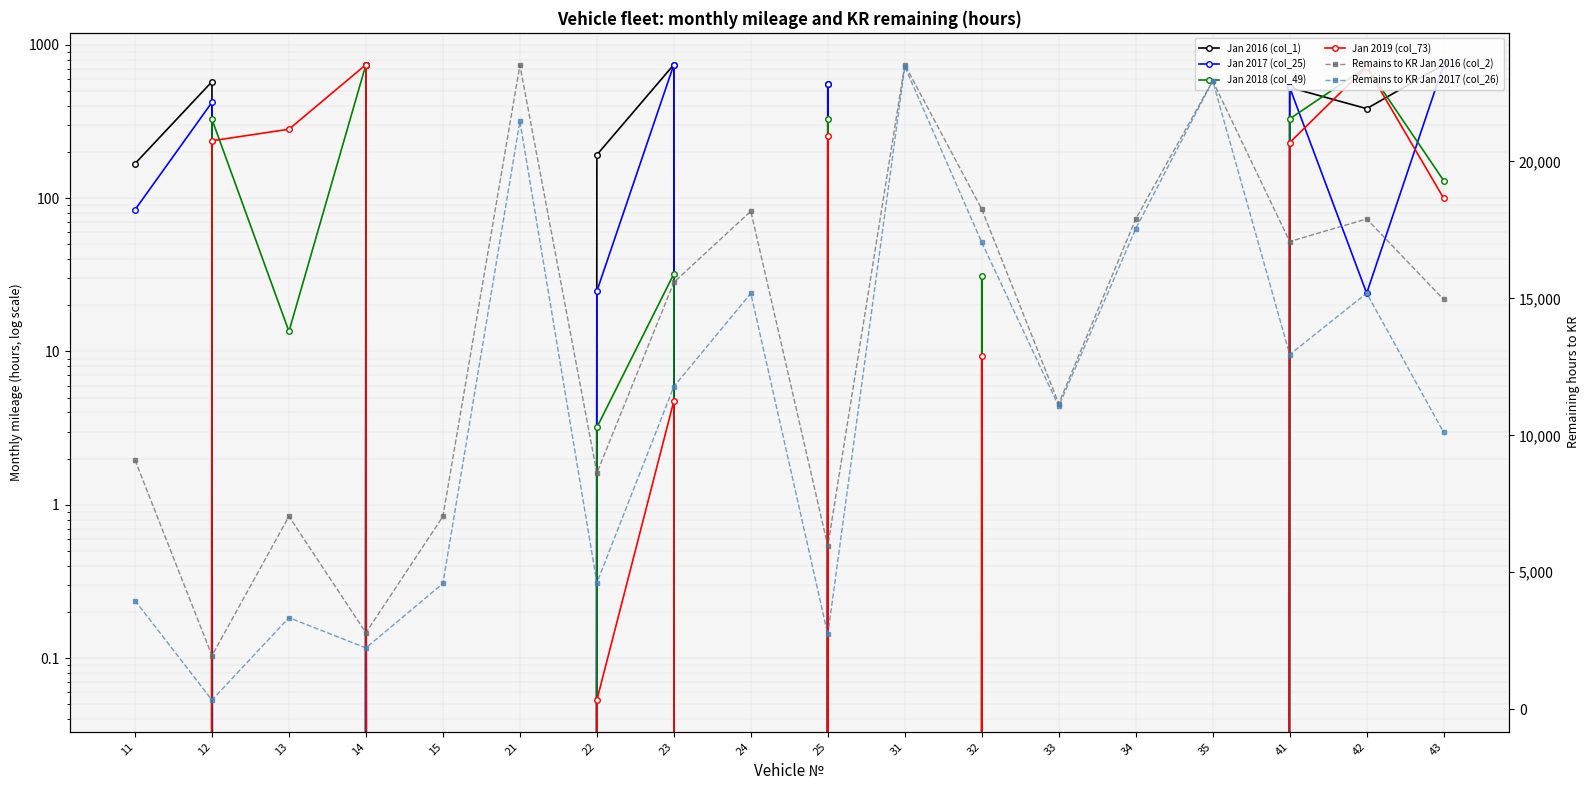

At which label is Jan 2019 (col_73) closest to 372?

13